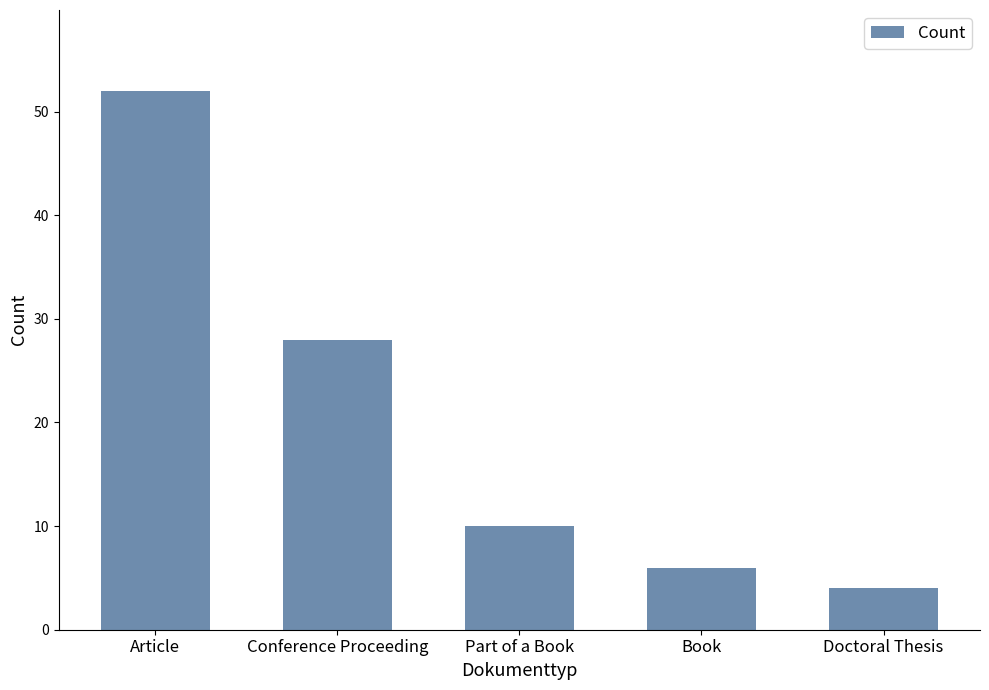

The value at Doctoral Thesis is 6. True or false?

False